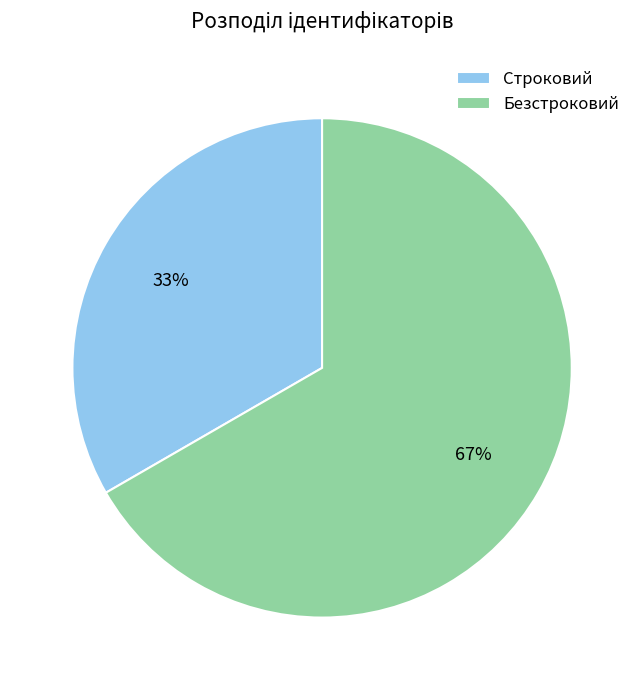

Does Безстроковий represent more than half of the total?

Yes